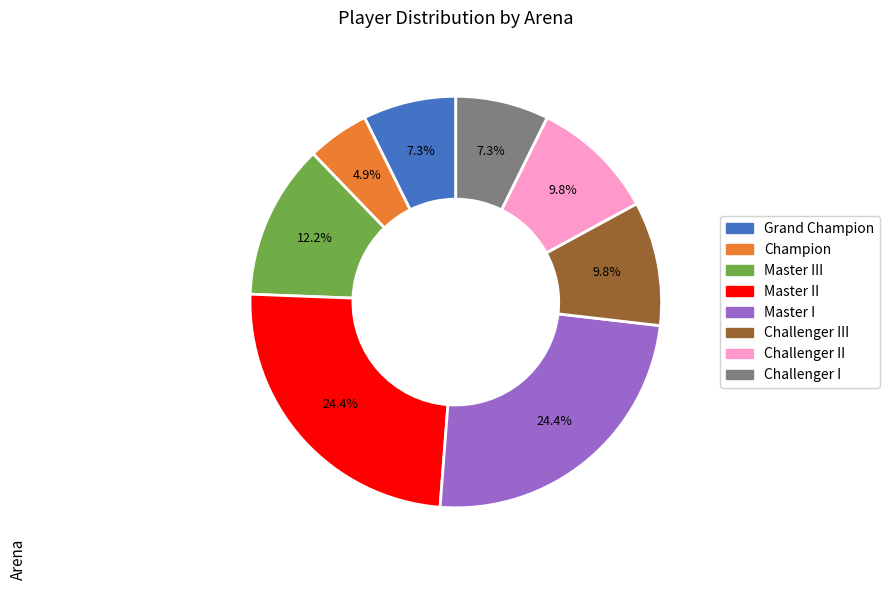

Is there any slice that represents more than half of the pie?

No